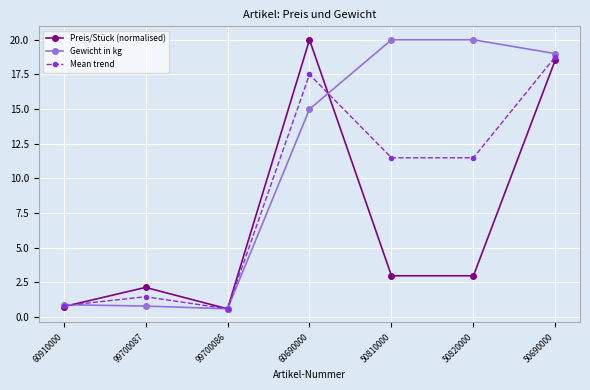

Reading left to right, list all the values displayed in this chart.

Preis/Stück (normalised): 60910000=0.8	99700087=2.1	99700086=0.6	60690000=20.0	50810000=3.0	50820000=3.0	50690000=18.6
Gewicht in kg: 60910000=0.9	99700087=0.8	99700086=0.6	60690000=15.0	50810000=20.0	50820000=20.0	50690000=19.0
Mean trend: 60910000=0.8	99700087=1.5	99700086=0.6	60690000=17.5	50810000=11.5	50820000=11.5	50690000=18.8